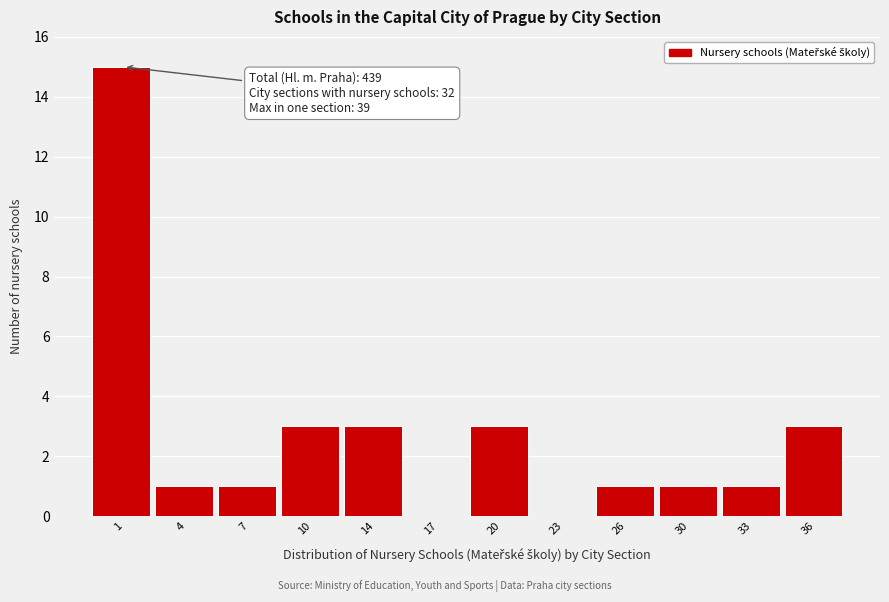

Reading right to left, transcribe all the data shown in this chart.

36=3	33=1	30=1	26=1	23=0	20=3	17=0	14=3	10=3	7=1	4=1	1=15